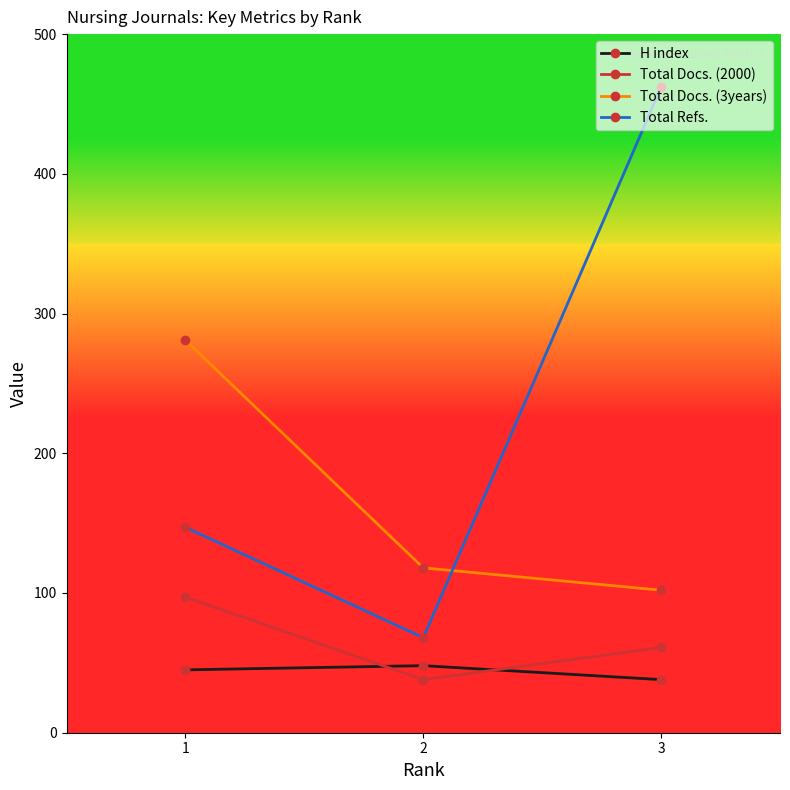

Between 1 and 2, which series saw the biggest shift?

Total Docs. (3years)